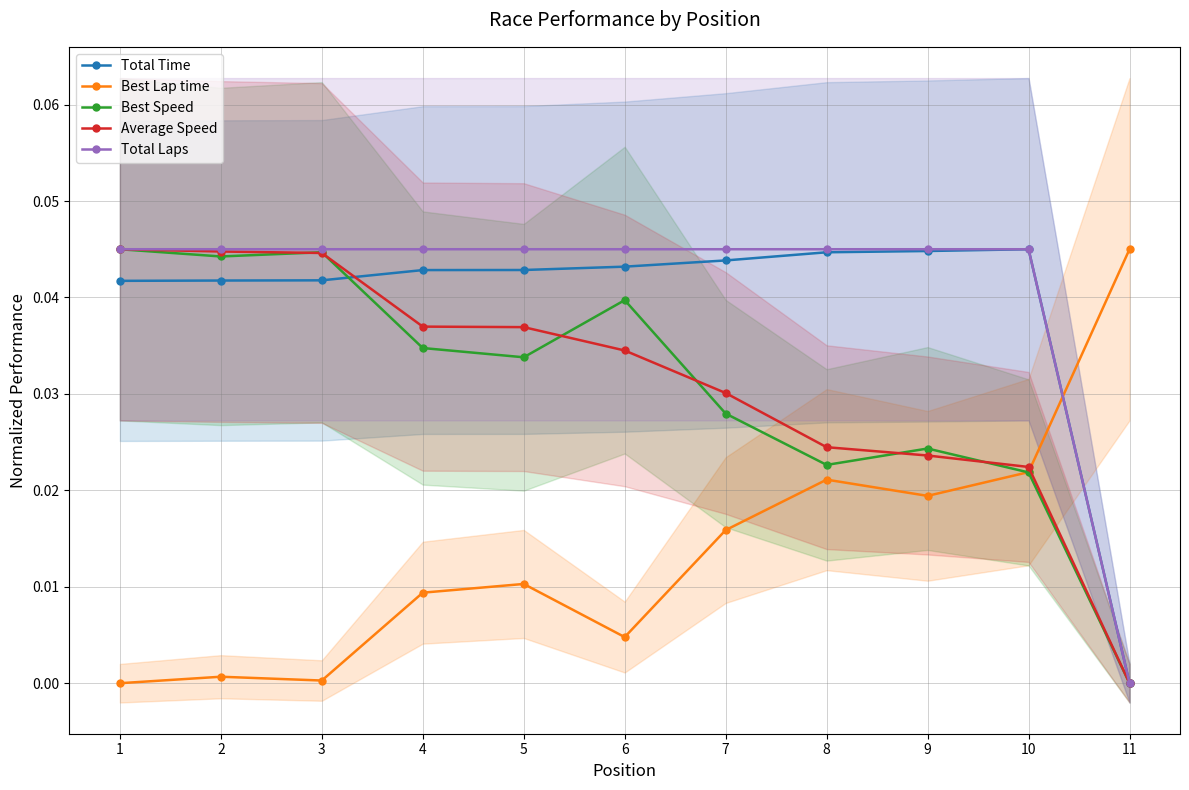

The value of Best Speed at 2 is 0.0. True or false?

False